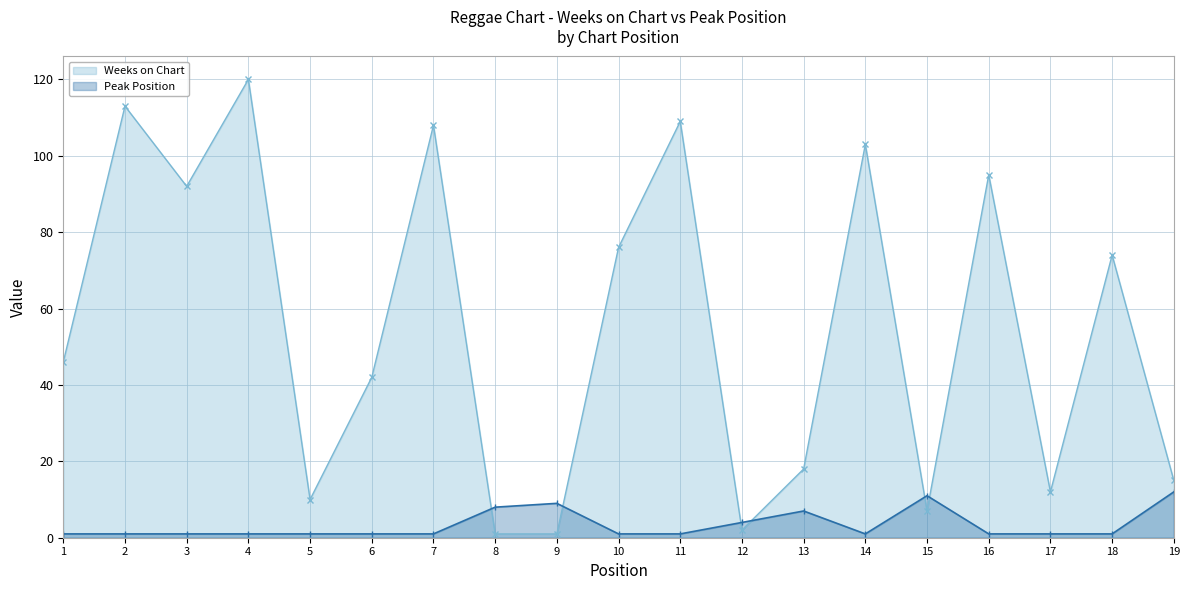

How many lines are shown in the chart?

2